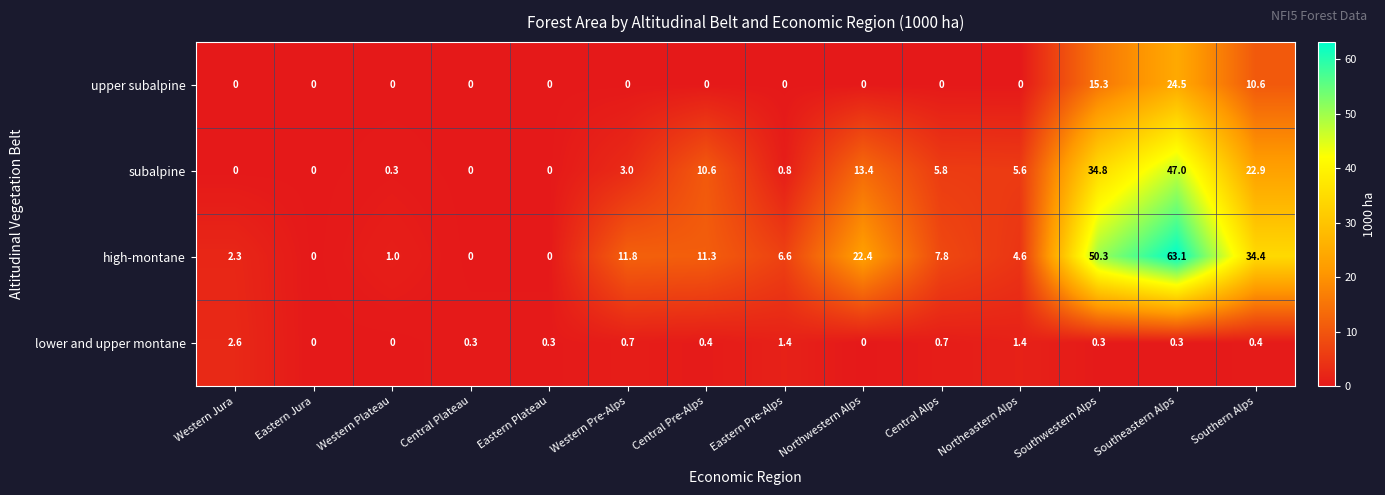

What is the average value of the upper subalpine series?

3.6